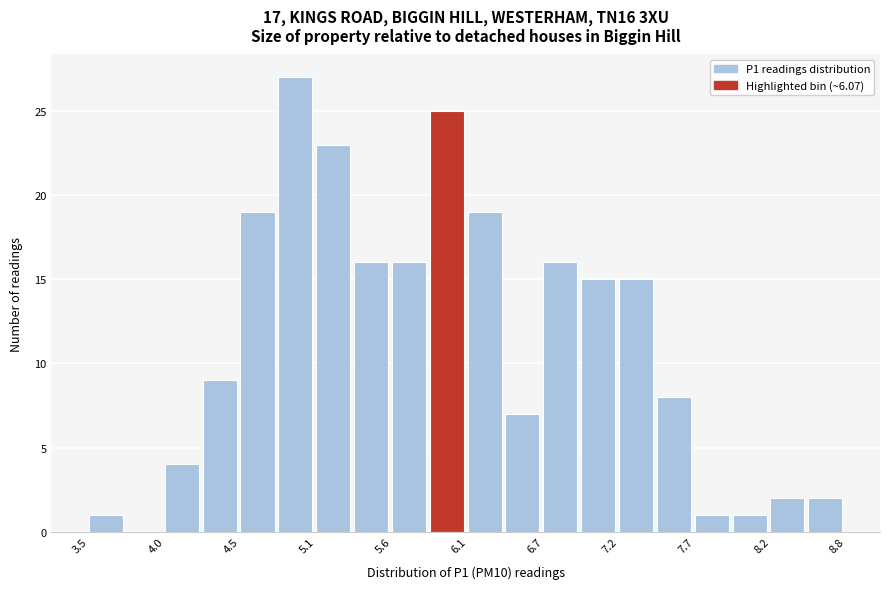

Read against the x-axis, roughly where is the centre of the tallest bar?

4.9